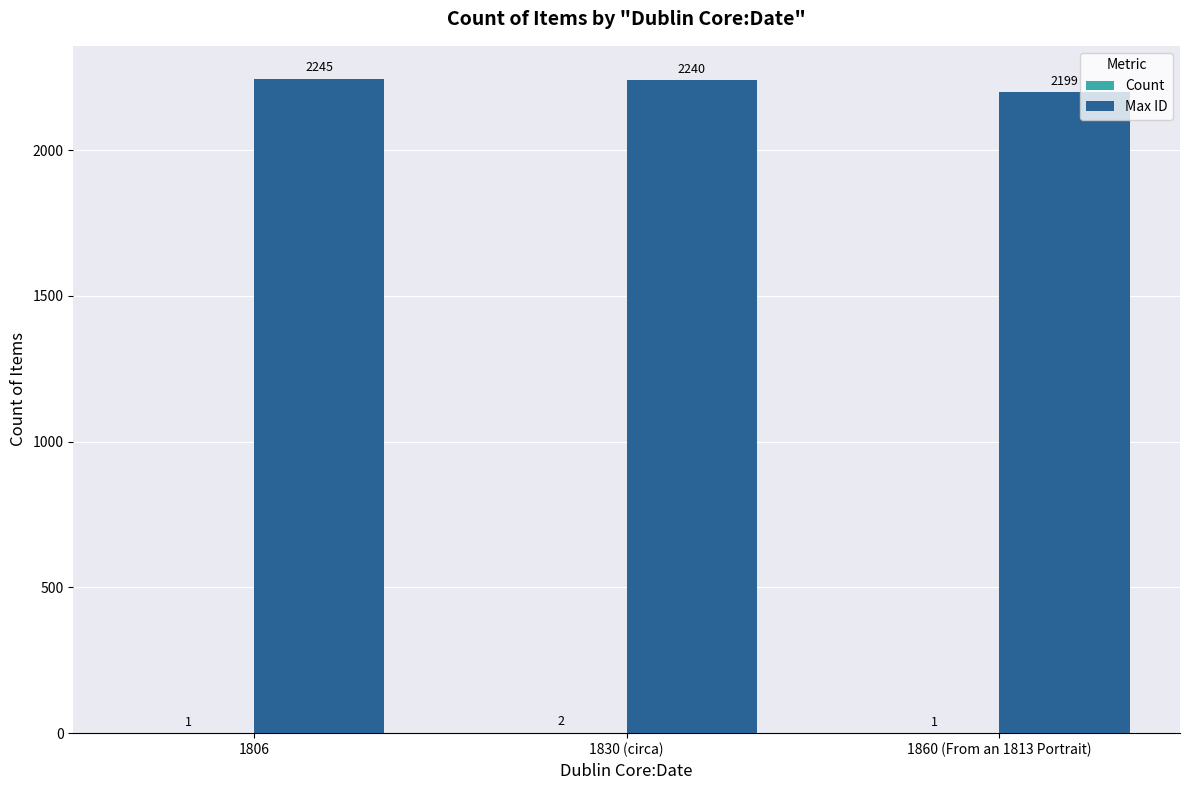

Between 1806 and 1830 (circa), which series saw the biggest shift?

Max ID